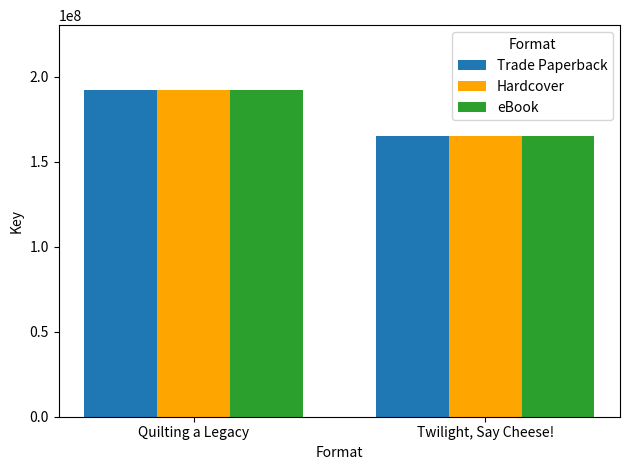

The Trade Paperback series shows 104024984 at Twilight, Say Cheese!. True or false?

False